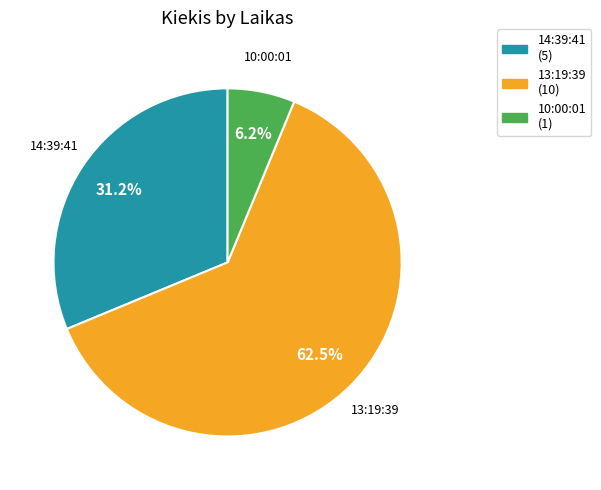

Between 10:00:01 and 13:19:39, which is larger?

13:19:39